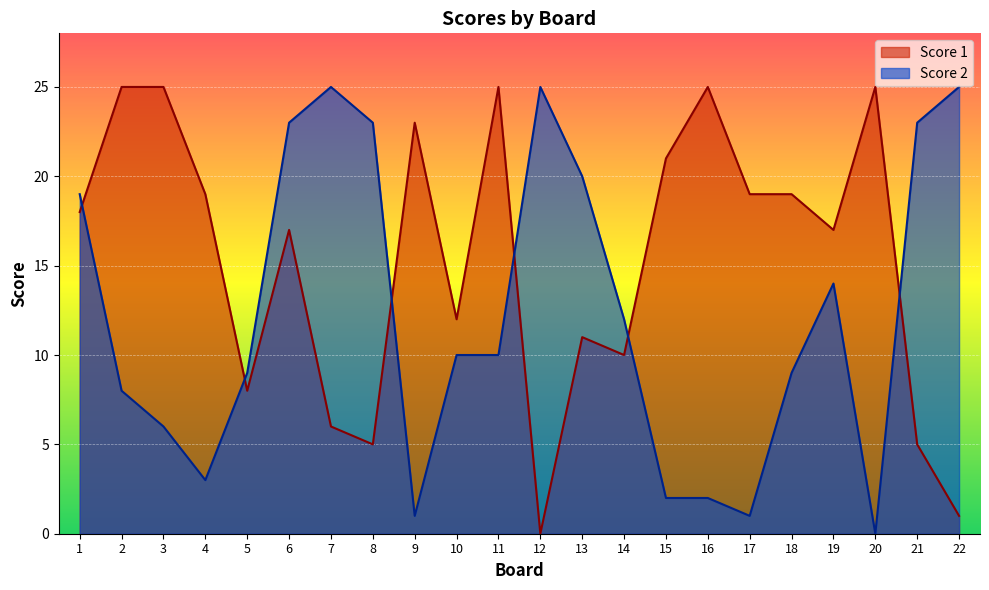

List the series in order of their overall mean, lowest first.

Score 2, Score 1